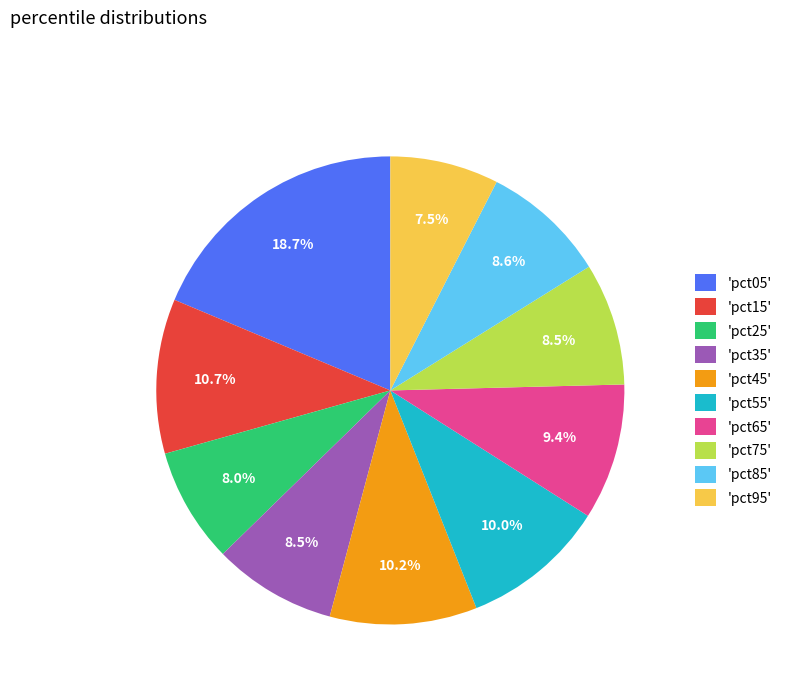

How many segments does this pie chart have?

10